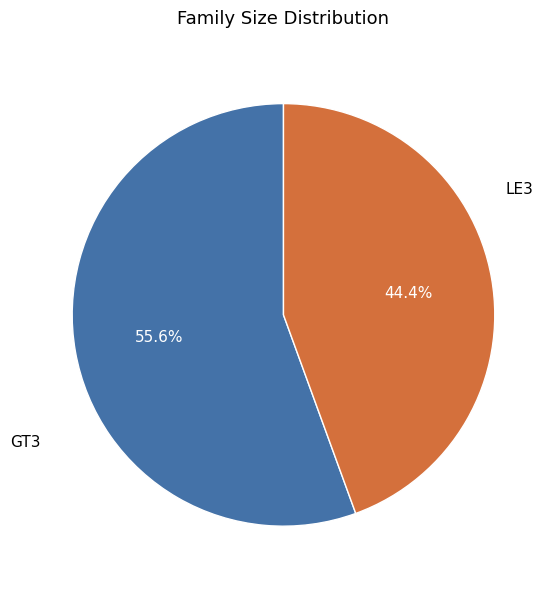

How much of the chart is everything except GT3?

44.4%